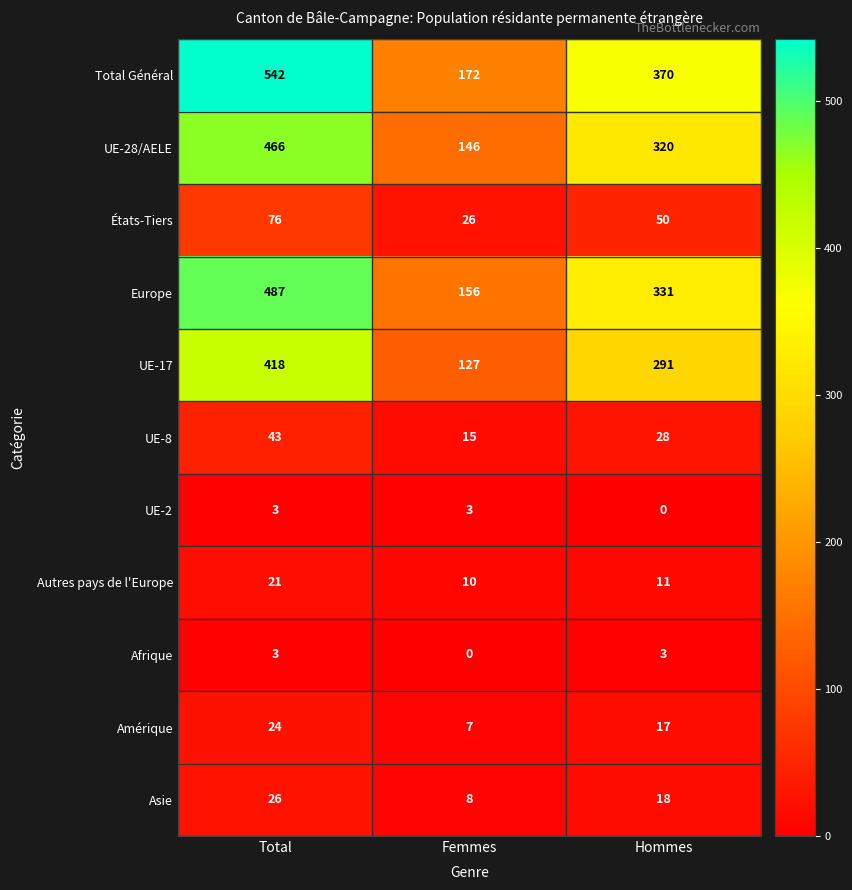

True or false: Afrique has a value of 1 at Femmes.

False